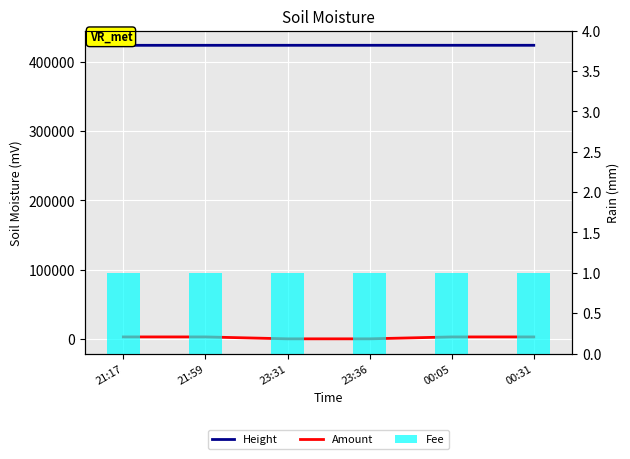

Where does the Height series first go above 423544?

00:05